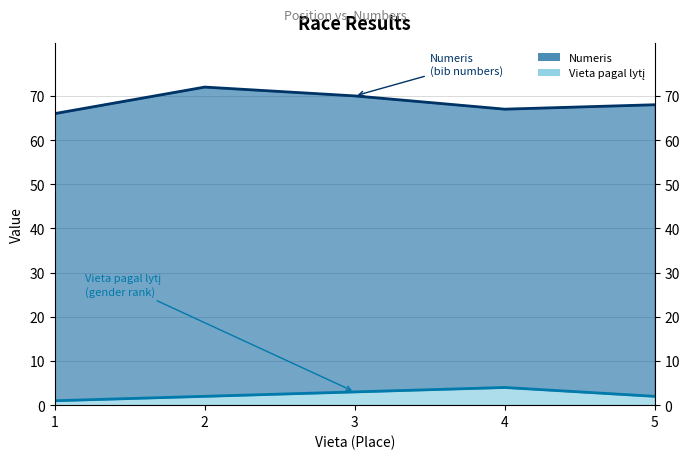

What is the sum of all Vieta pagal lytį values?

12